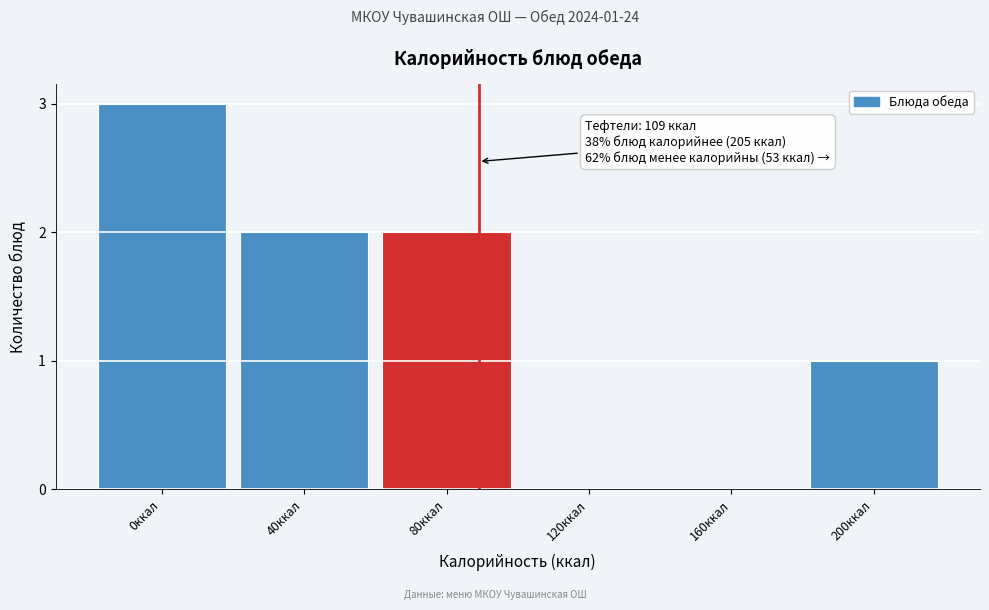

Reading left to right, extract all data points from this chart.

0ккал=3	40ккал=2	80ккал=2	120ккал=0	160ккал=0	200ккал=1